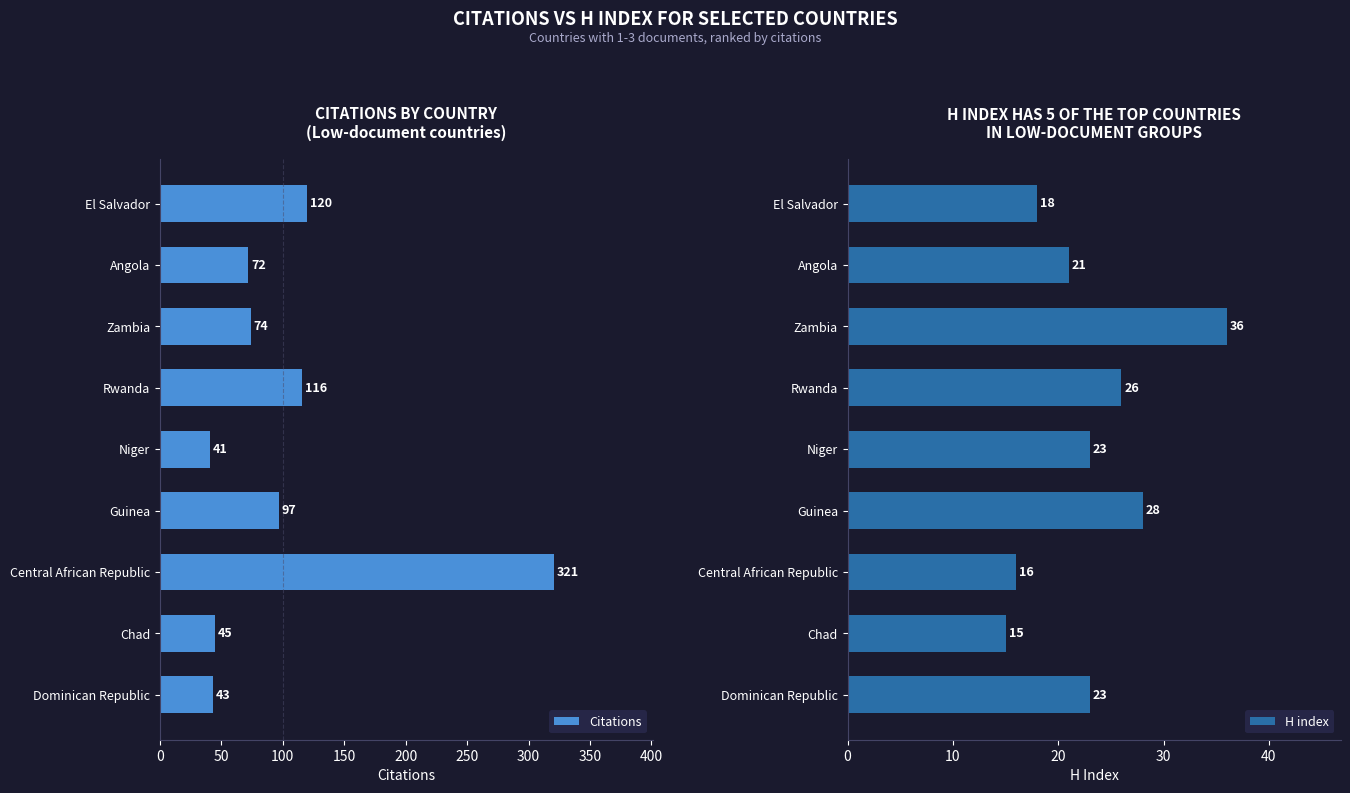

What is the highest value of the H index series?

36